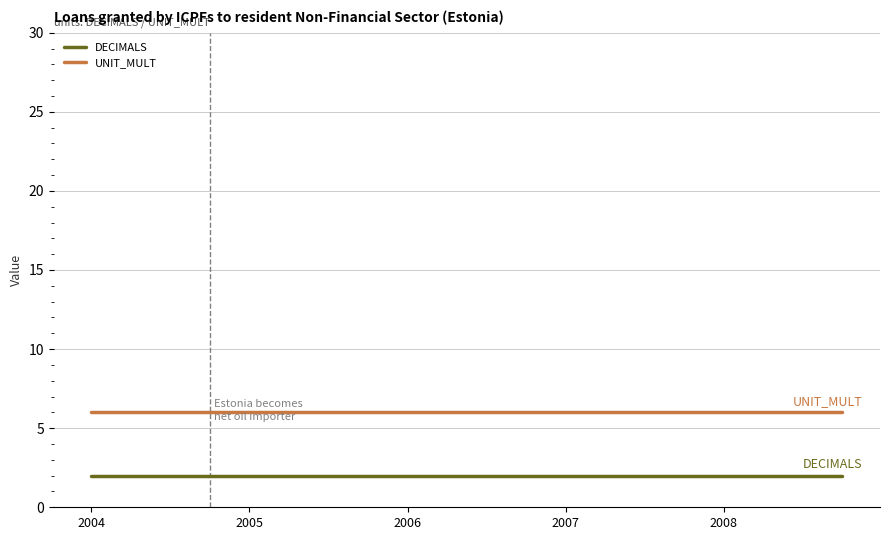

True or false: UNIT_MULT and DECIMALS intersect in this chart.

False